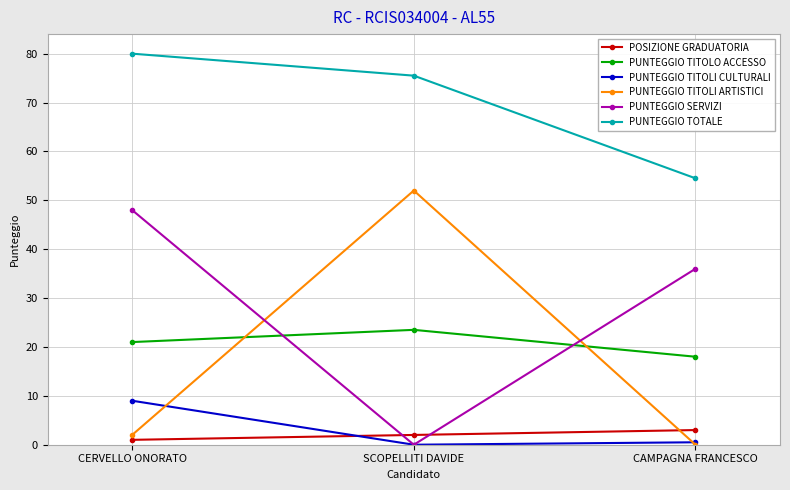

Is it true that PUNTEGGIO TOTALE equals 80.0 at CERVELLO ONORATO?

True